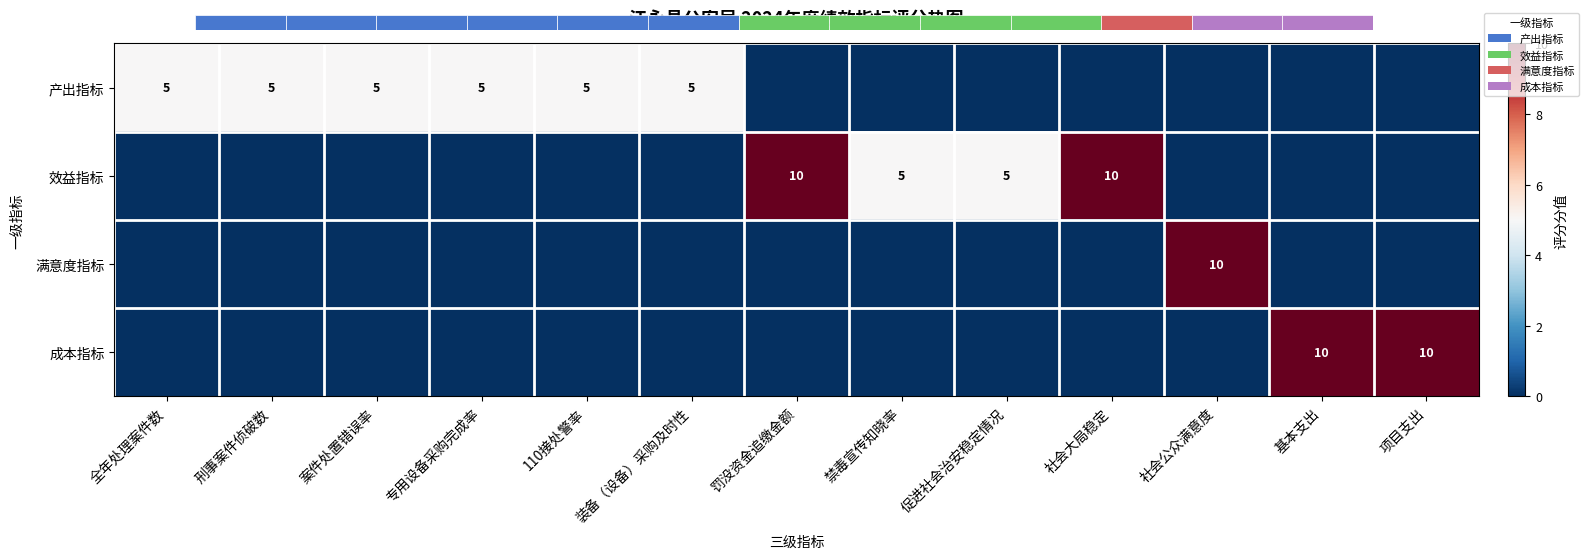

At how many categories does at least one series exceed 3?

13